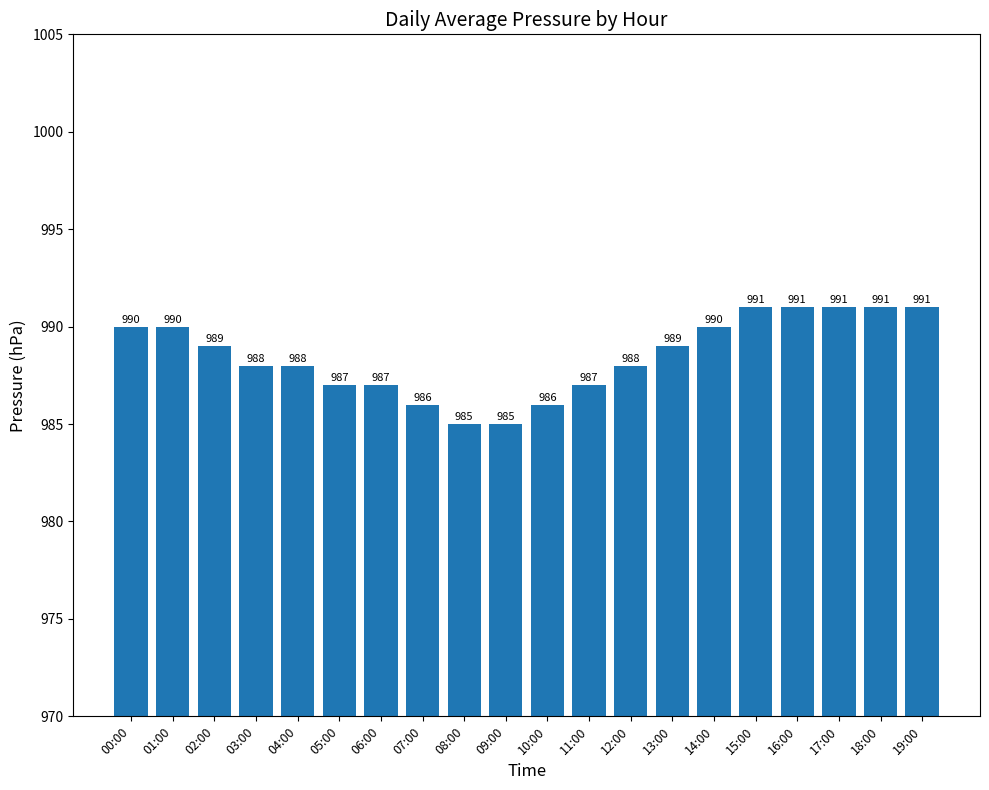

What is the difference between the maximum and minimum values?

6